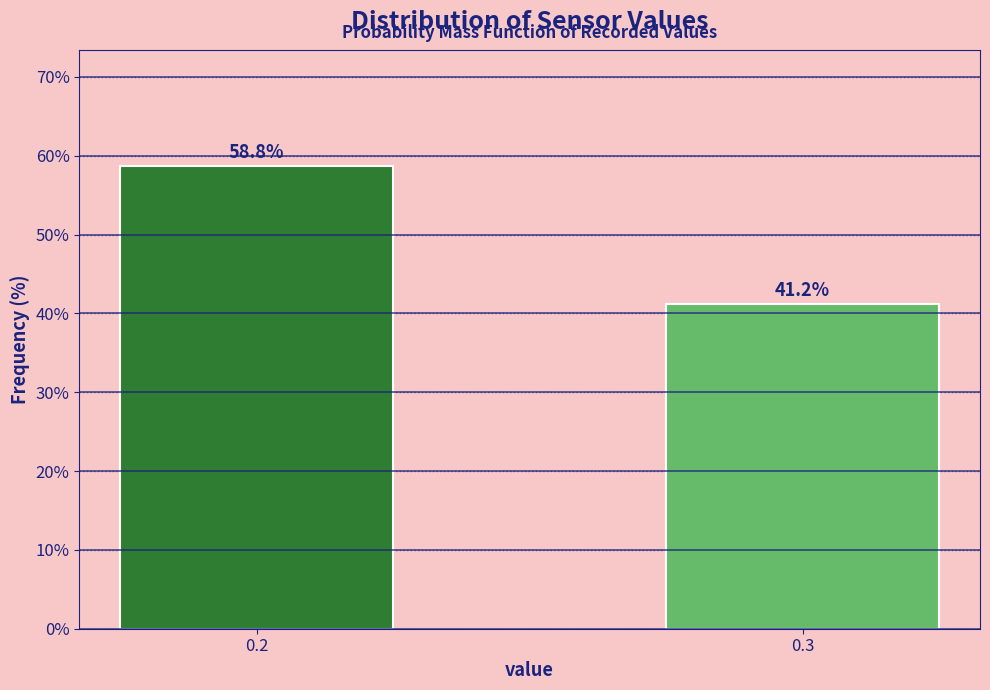

What is the value of the 1st bar from the left?

58.8